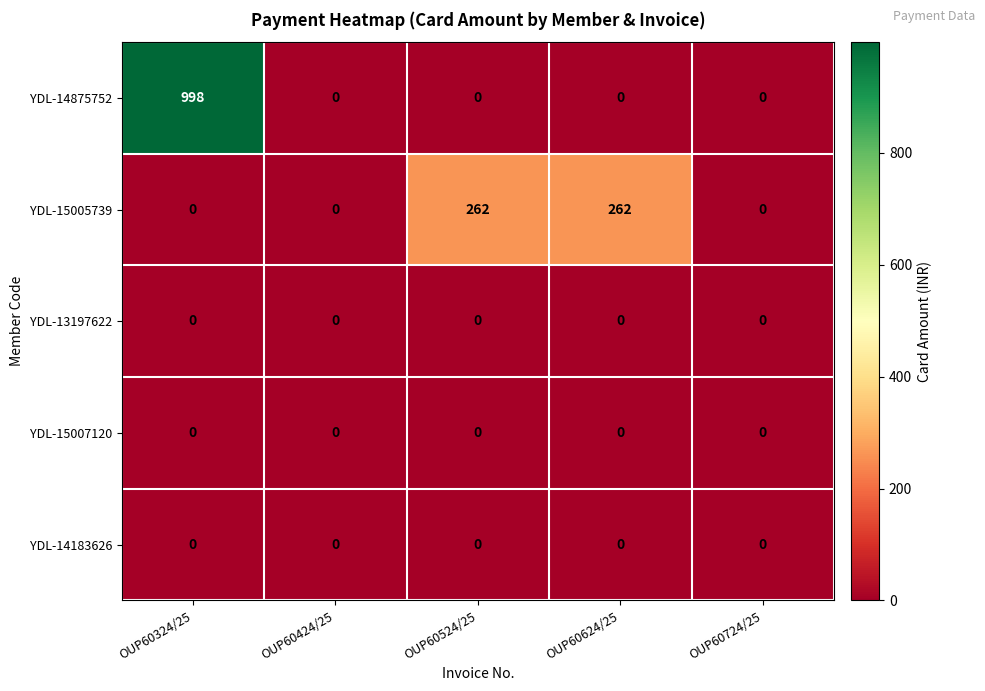

Between OUP60424/25 and OUP60624/25, which series saw the biggest shift?

YDL-15005739